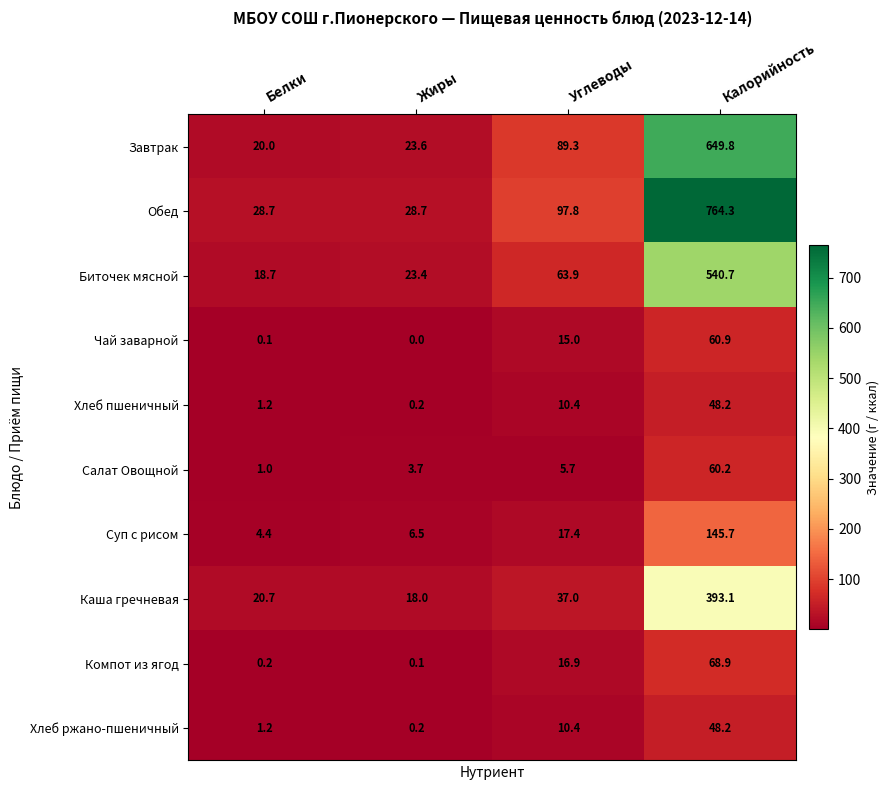

Which series has the largest total across all categories?

Обед